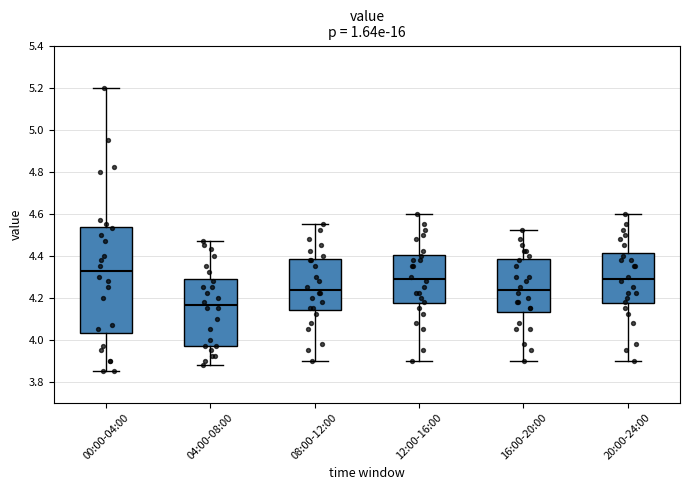

Which box's median line is the highest?

00:00-04:00